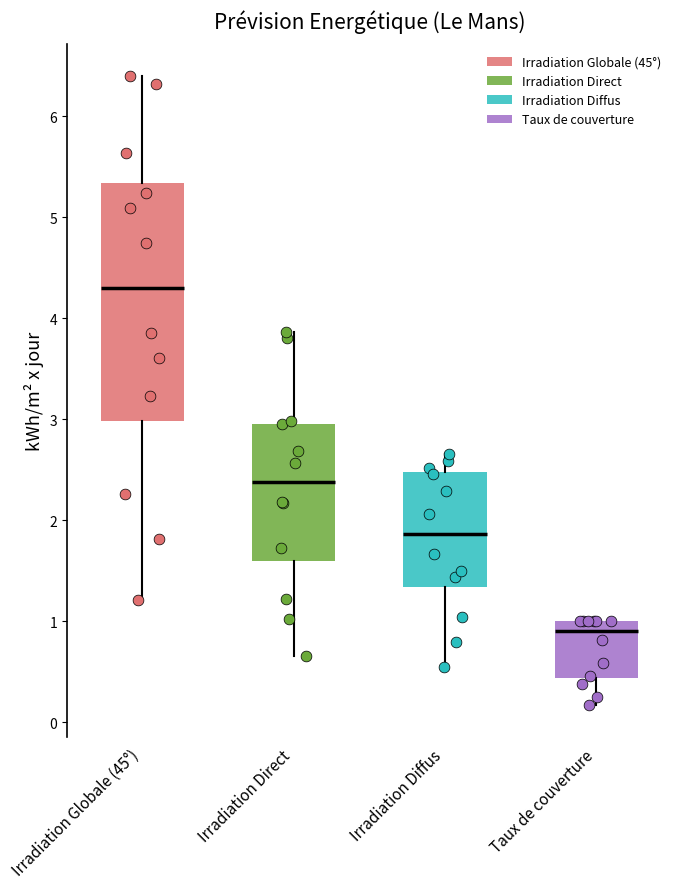

Reading left to right, transcribe this box plot: for each box, give where its median line is, the range the box spans, and where its two whiskers end, as read against the y-axis. The values are not printed on the chart, so give them approximately, as read against the axis.

Irradiation Globale (45°): median 4.3, box 3.0 to 5.3, whiskers 1.2 to 6.4
Irradiation Direct: median 2.4, box 1.6 to 3.0, whiskers 0.7 to 3.9
Irradiation Diffus: median 1.9, box 1.3 to 2.5, whiskers 0.6 to 2.7
Taux de couverture: median 0.9, box 0.4 to 1.0, whiskers 0.2 to 1.0